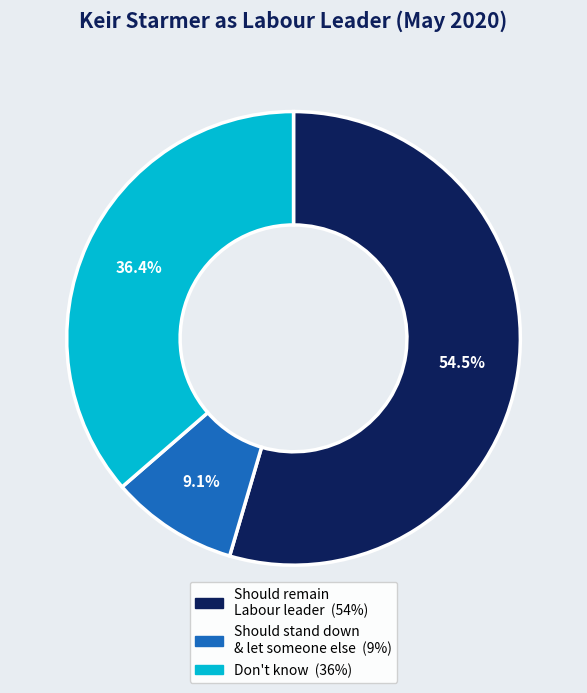

Count the number of slices in the pie.

3